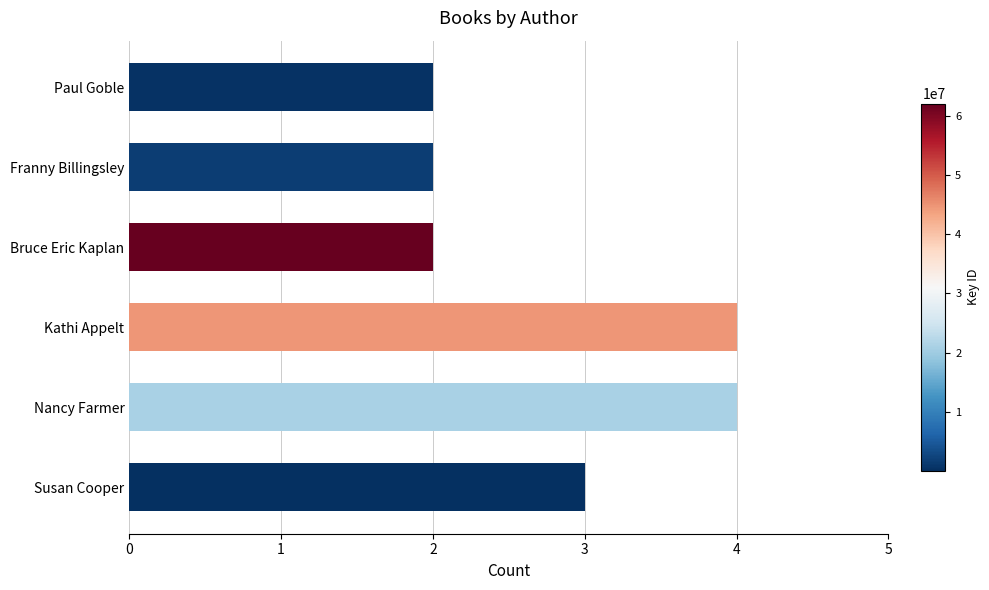

Reading bottom to top, list all the values displayed in this chart.

3	4	4	2	2	2